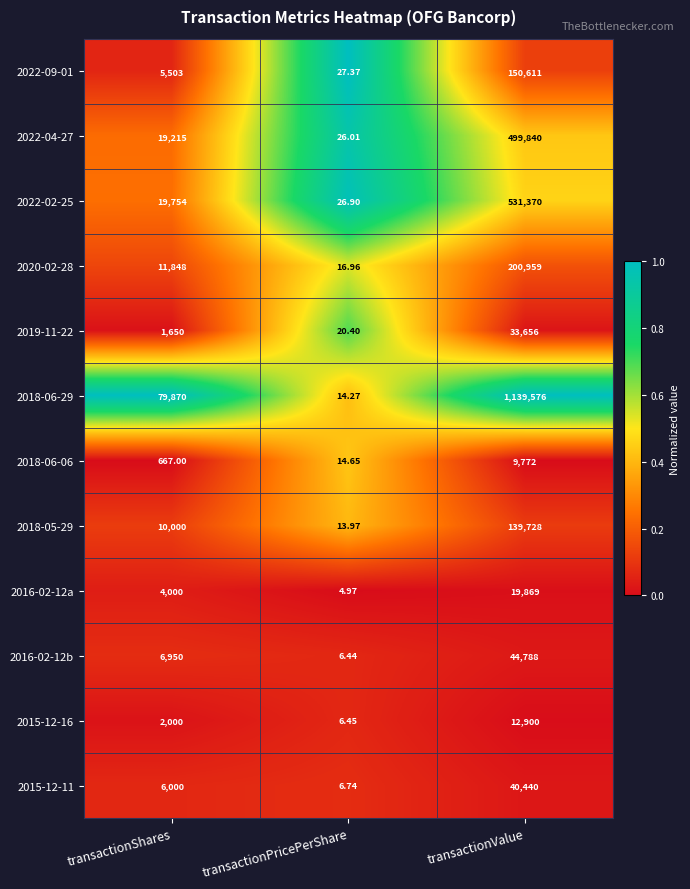

Between transactionShares and transactionValue, which series saw the biggest shift?

2018-06-29